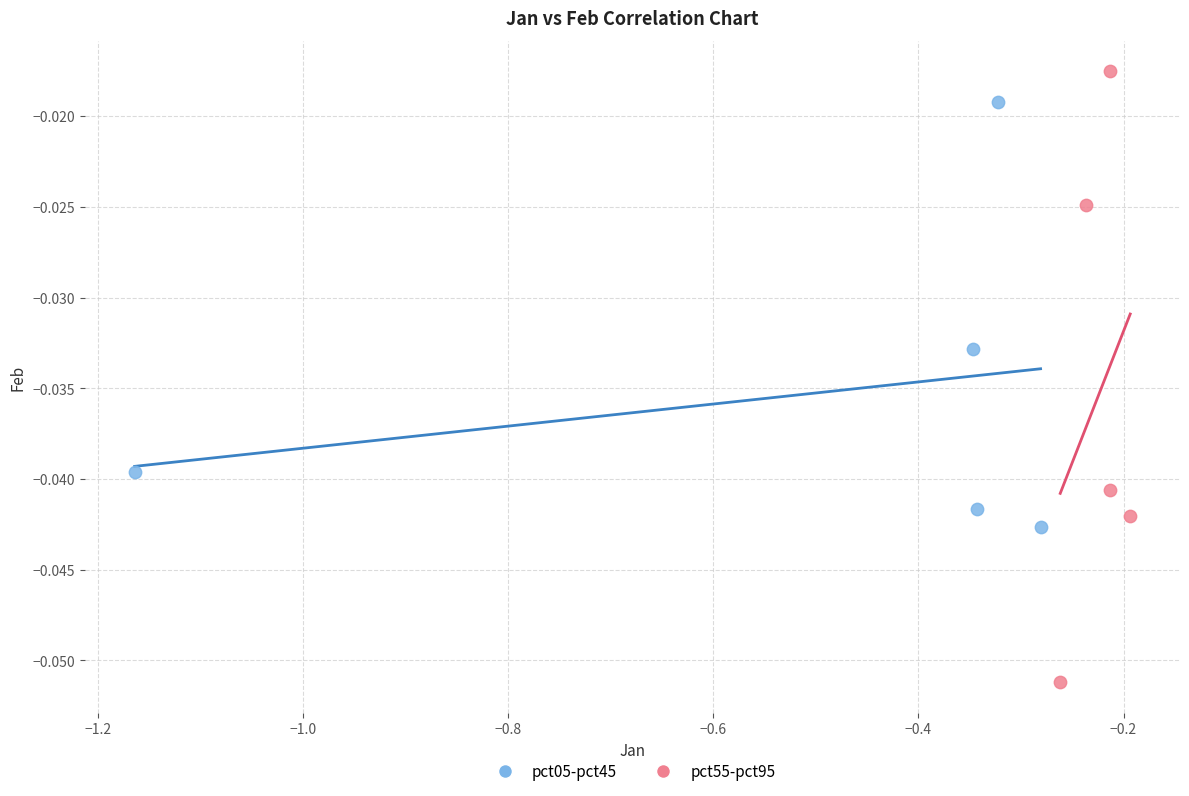

Which series has the largest Y range (max minus min)?

pct55-pct95